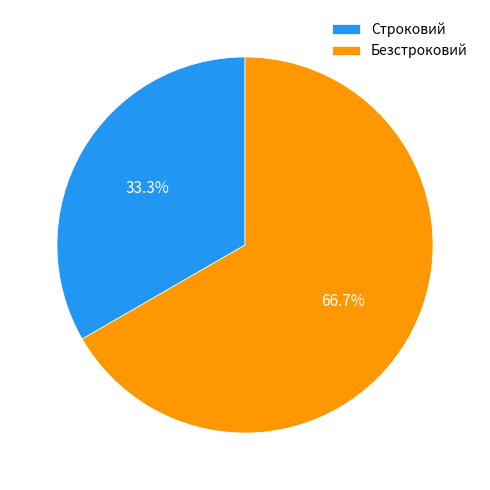

Rank the categories by value from highest to lowest.

Безстроковий, Строковий